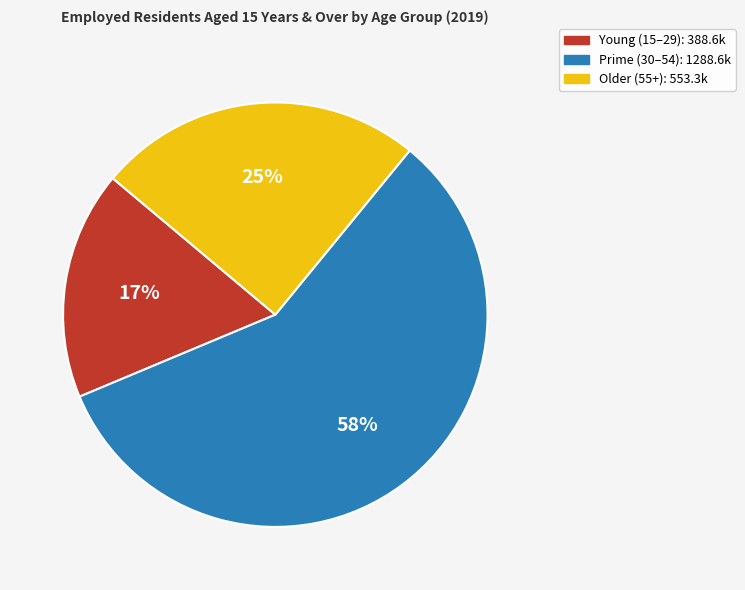

To the nearest percent, what is the average slice percentage?

33%